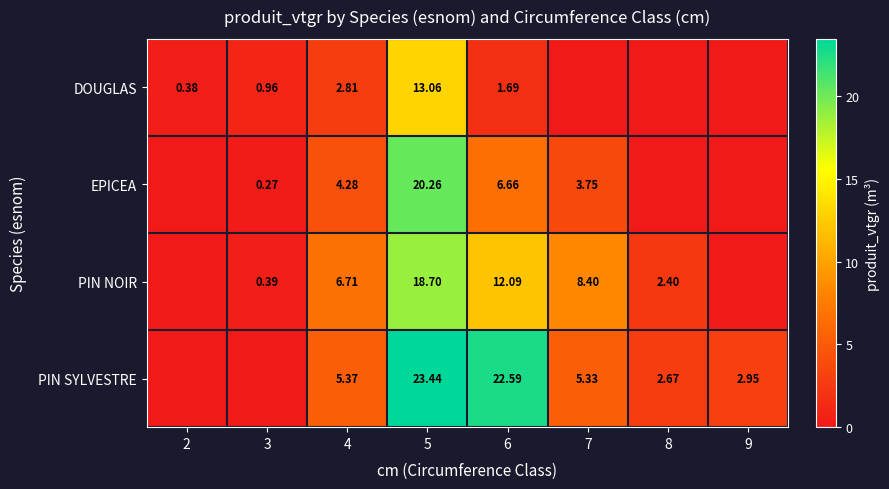

What is the difference between the highest and lowest values at 9?

3.0